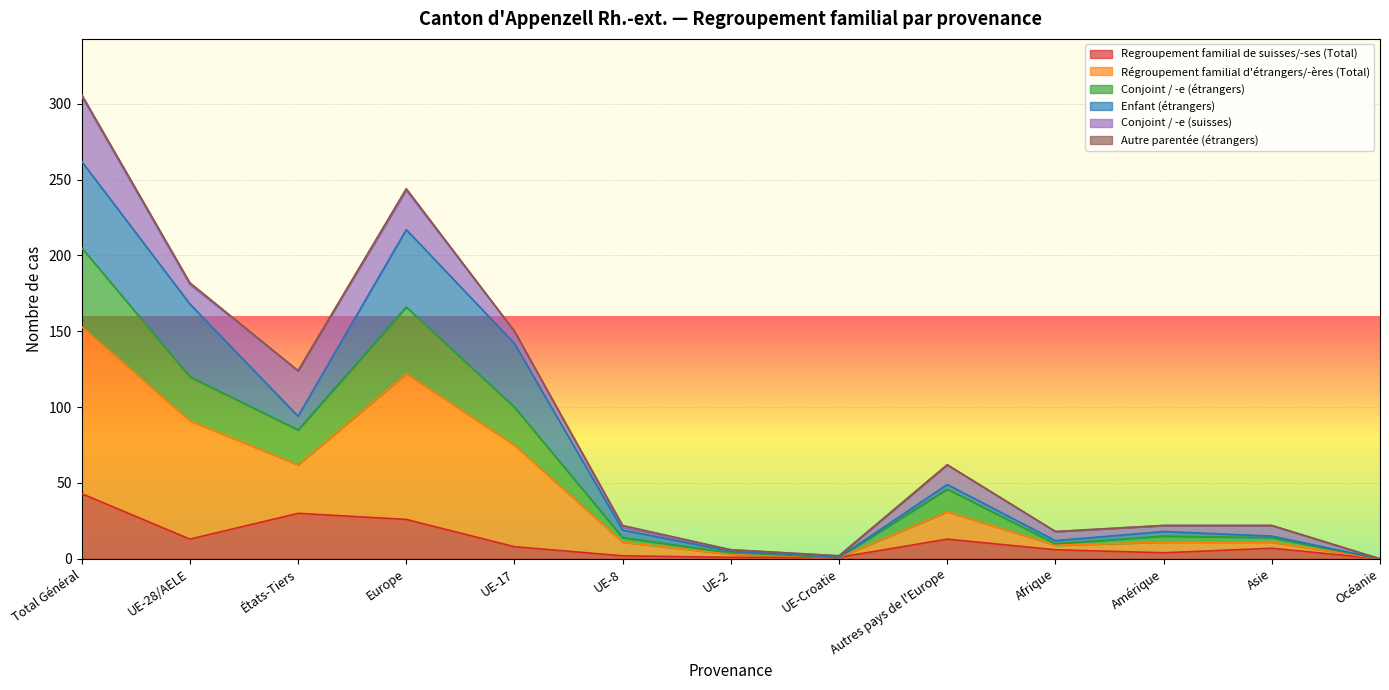

True or false: Regroupement familial de suisses/-ses (Total) and Conjoint / -e (étrangers) cross at least once.

False